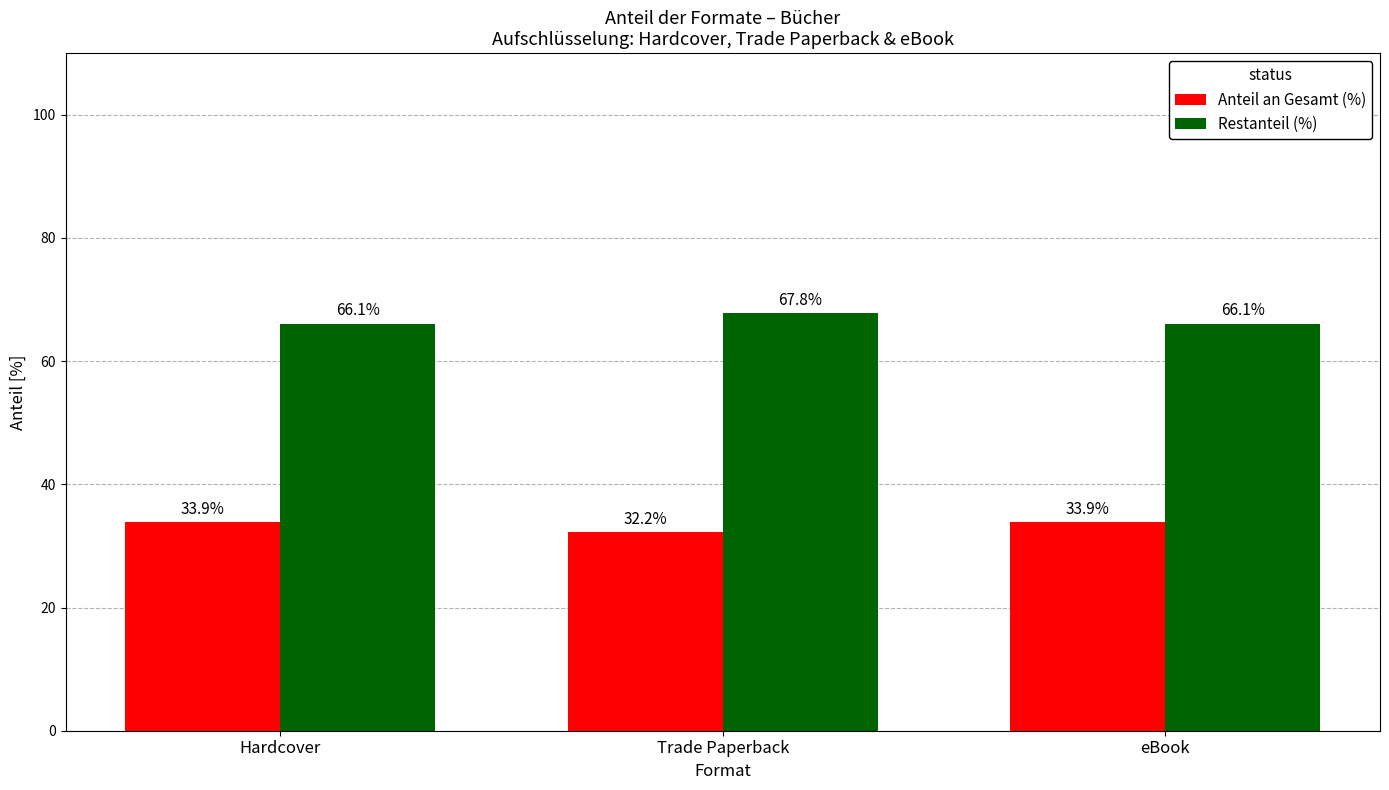

Is the value of Restanteil (%) at eBook greater than the value of Anteil an Gesamt (%) at Trade Paperback?

Yes